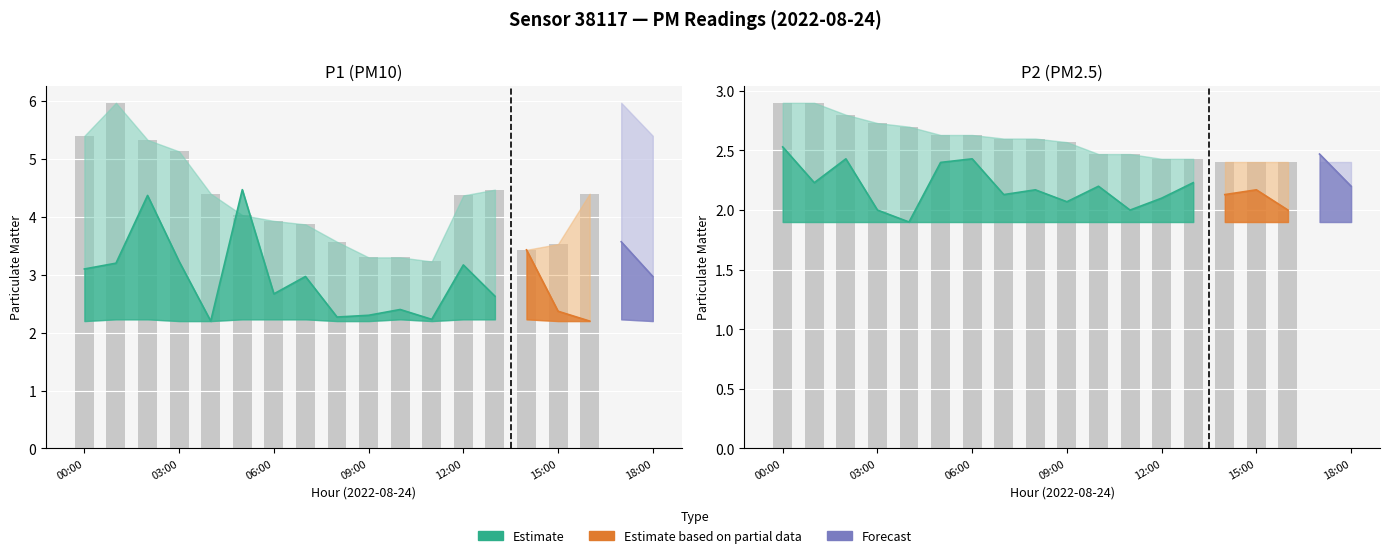

Which category has the highest value in the P2_low series?

00:00